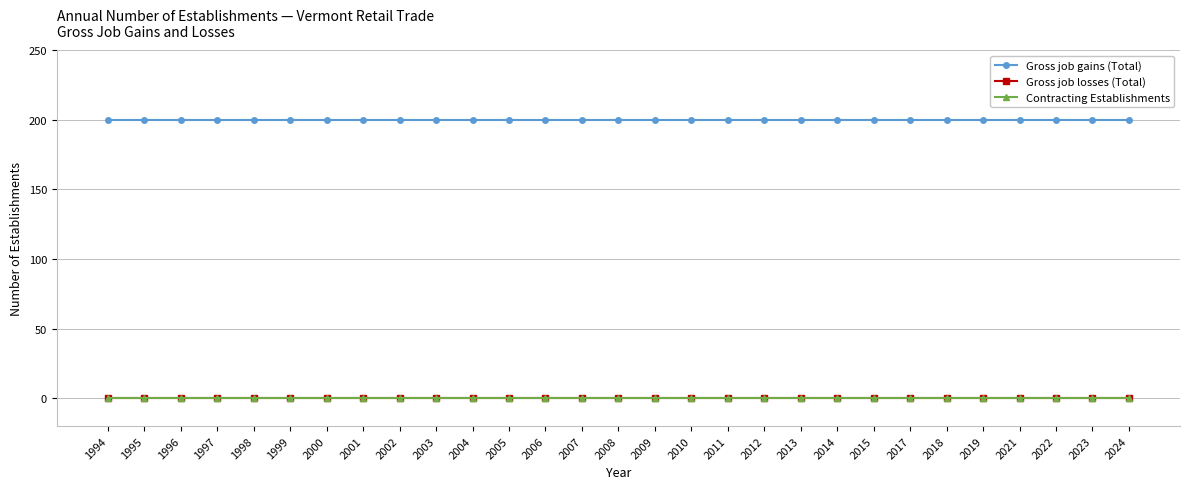

What is the average value of the Gross job gains (Total) series?

200